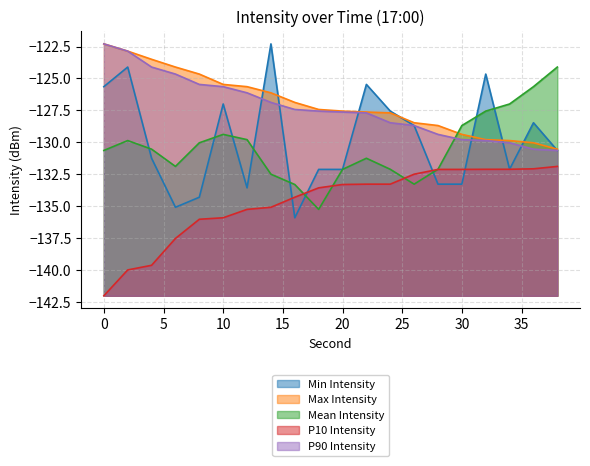

At how many categories does at least one series exceed -136?

20